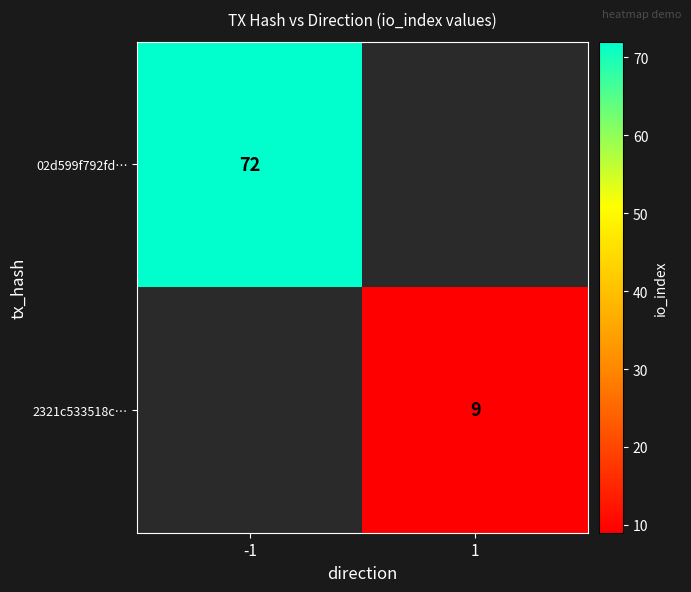

At how many categories does at least one series exceed 59?

1